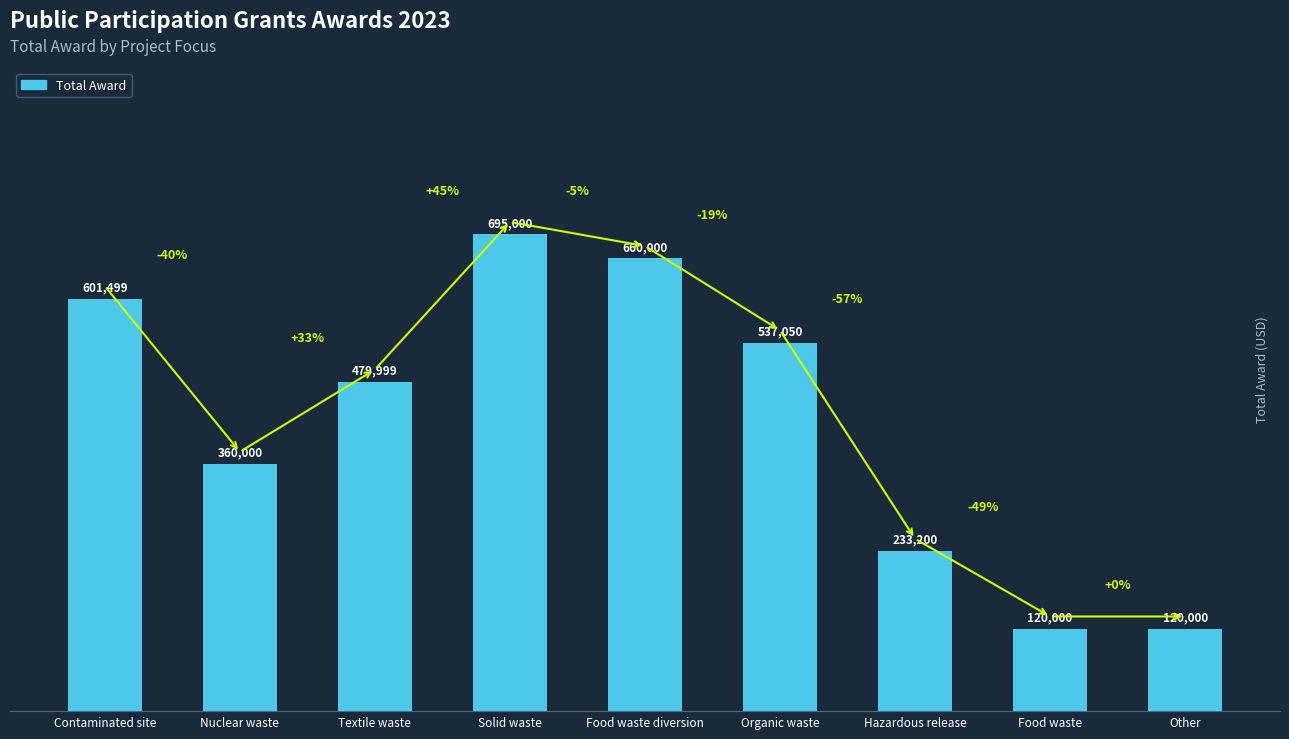

Which category has the highest value across all series?

Solid waste